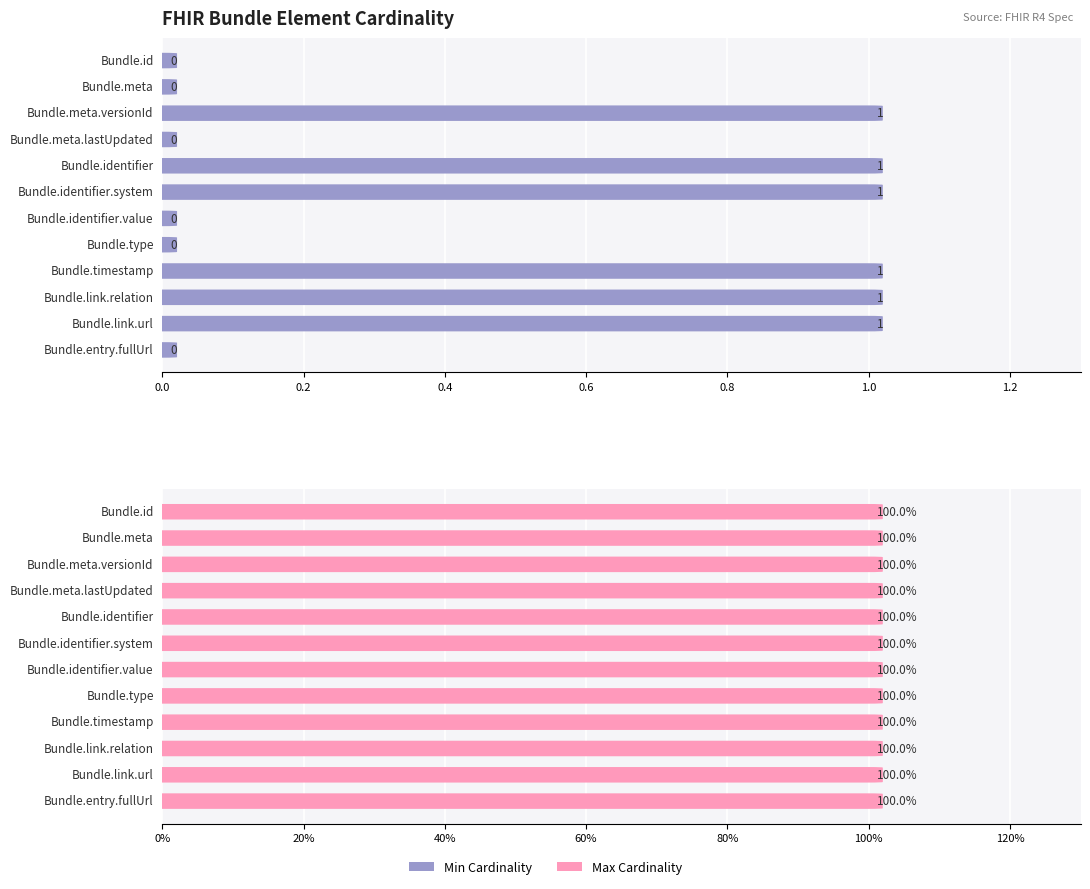

How many Min Cardinality values are between 0 and 1?

12